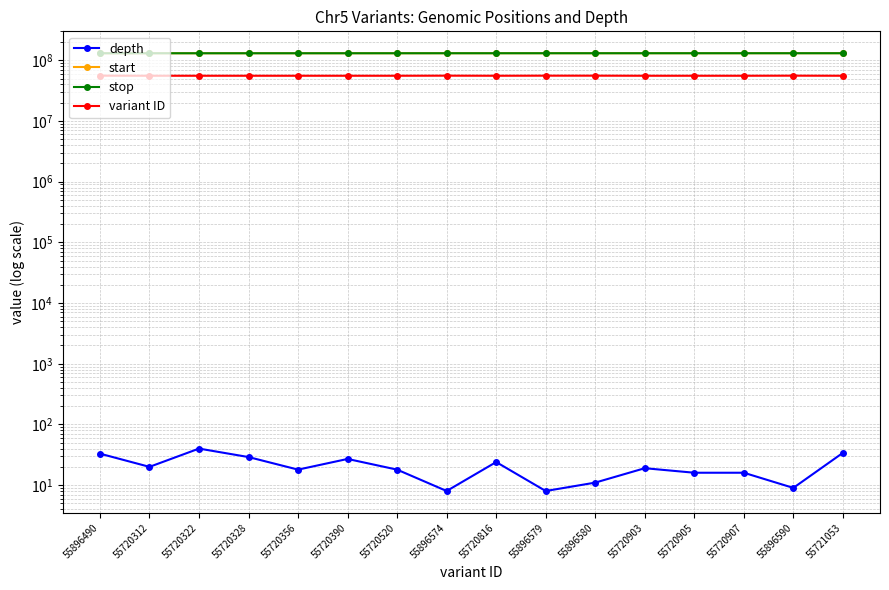

What is the lowest value of the stop series?

130897273